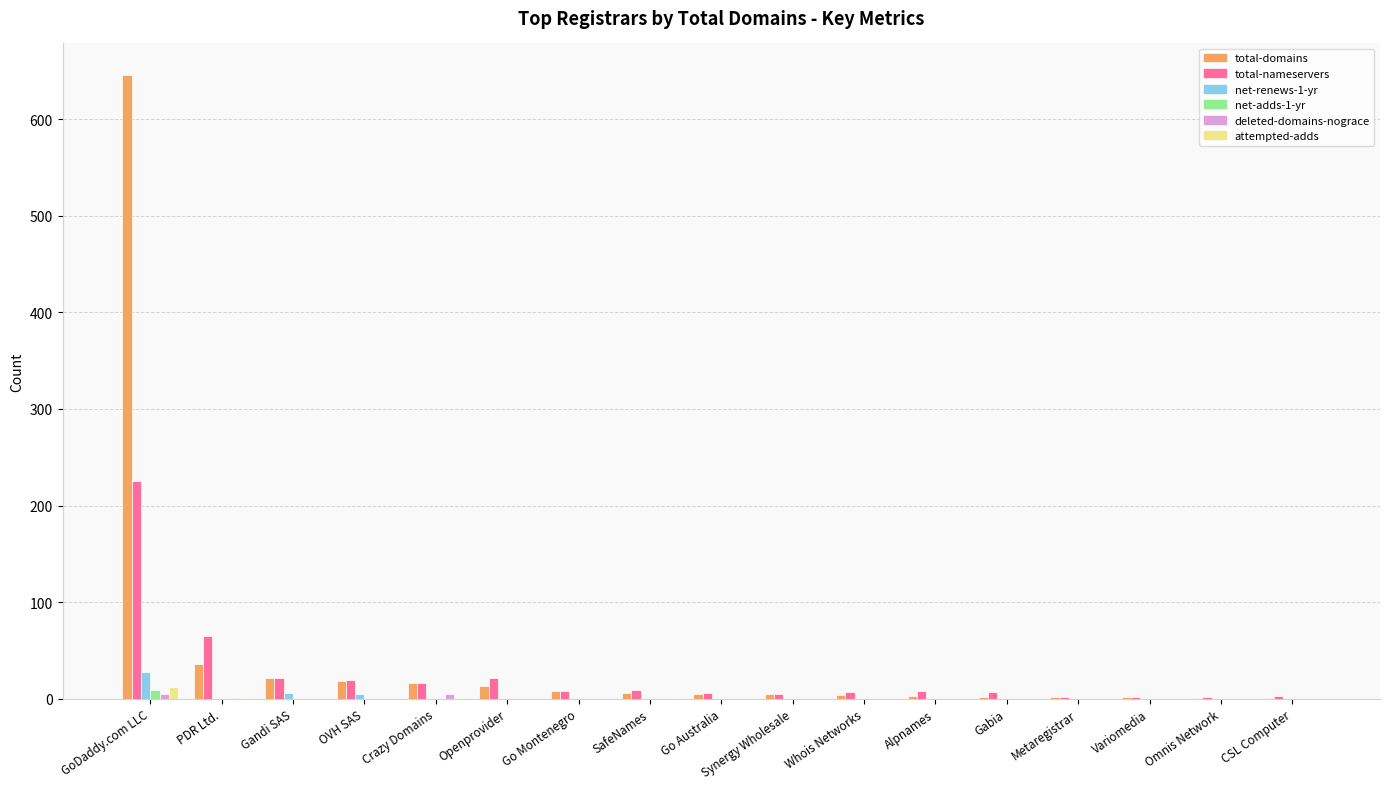

Which category has the highest value across all series?

GoDaddy.com LLC